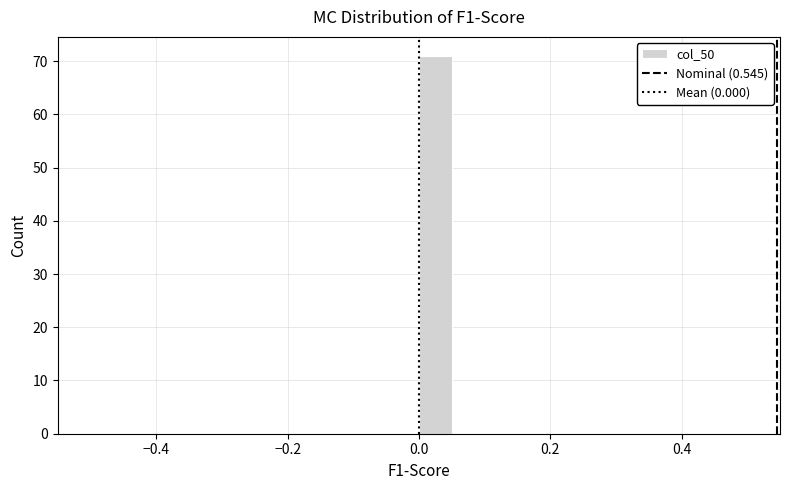

Around what value on the x-axis is the tallest bar? Give the approximate position of its centre, as read against the axis.

0.02